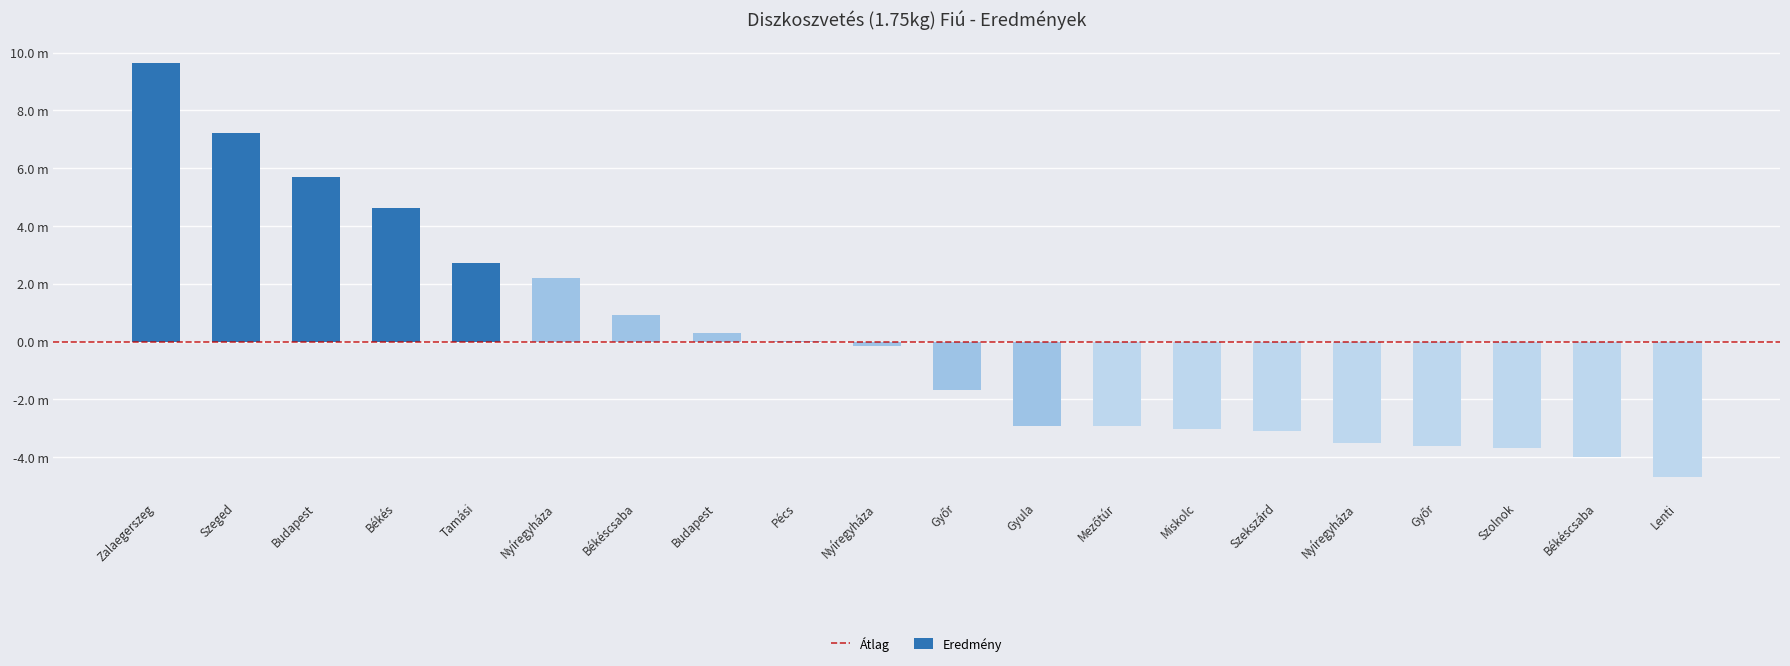

Does the chart contain stacked bars?

No